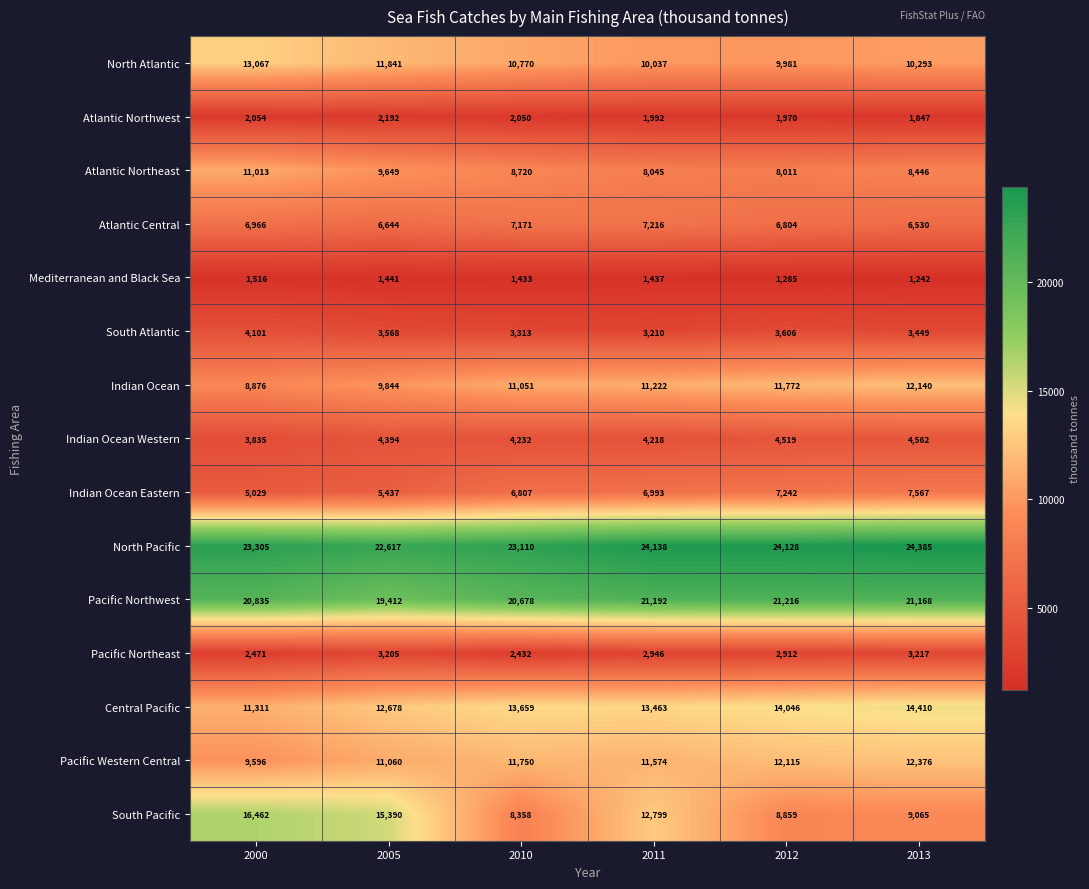

How many categories are shown in the chart?

6